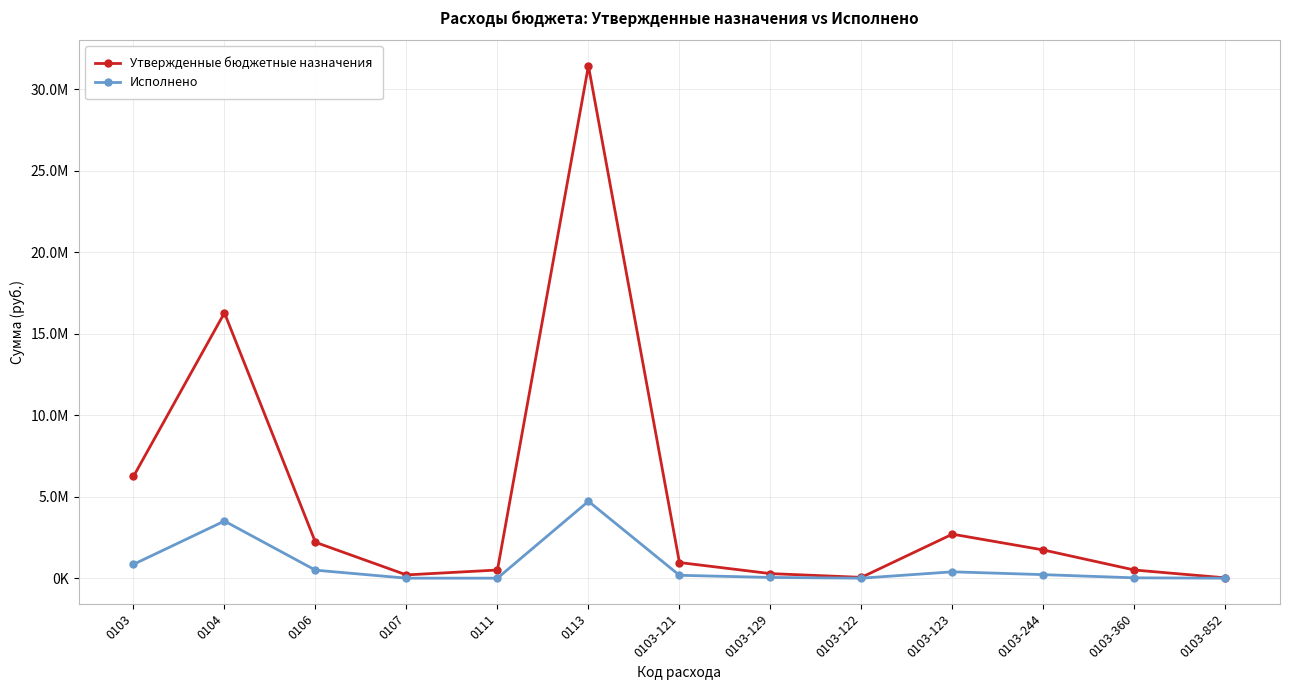

True or false: Исполнено has a value of 1913472.5 at 0103-852.

False